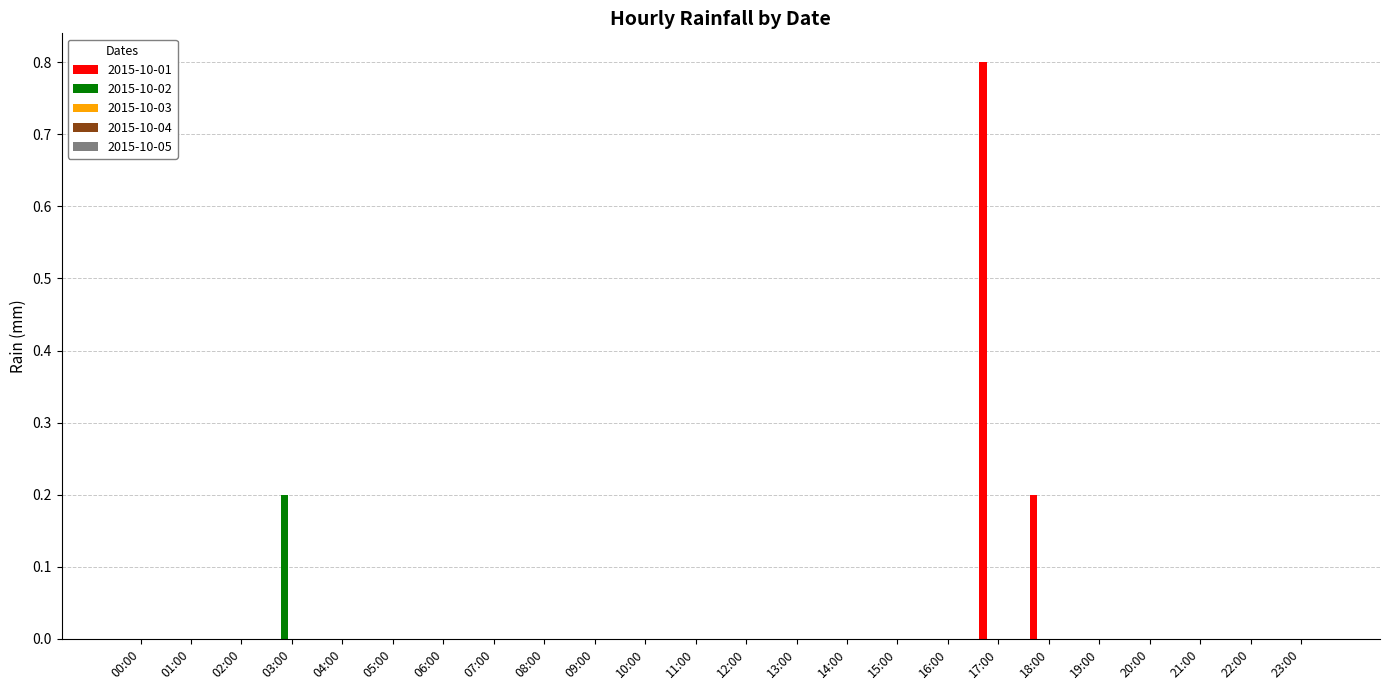

The value of 2015-10-02 at 20:00 is -0.1. True or false?

False